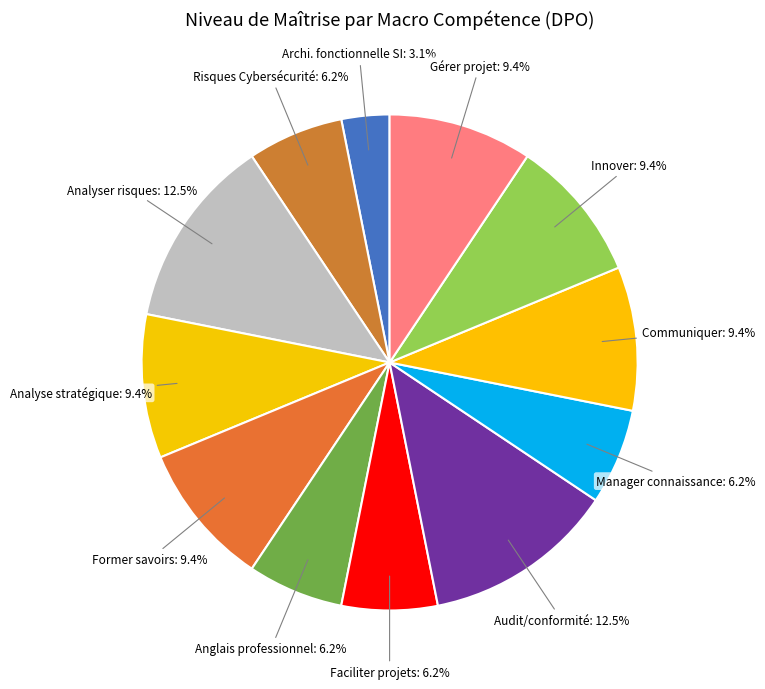

To the nearest percent, what is the average slice percentage?

8%